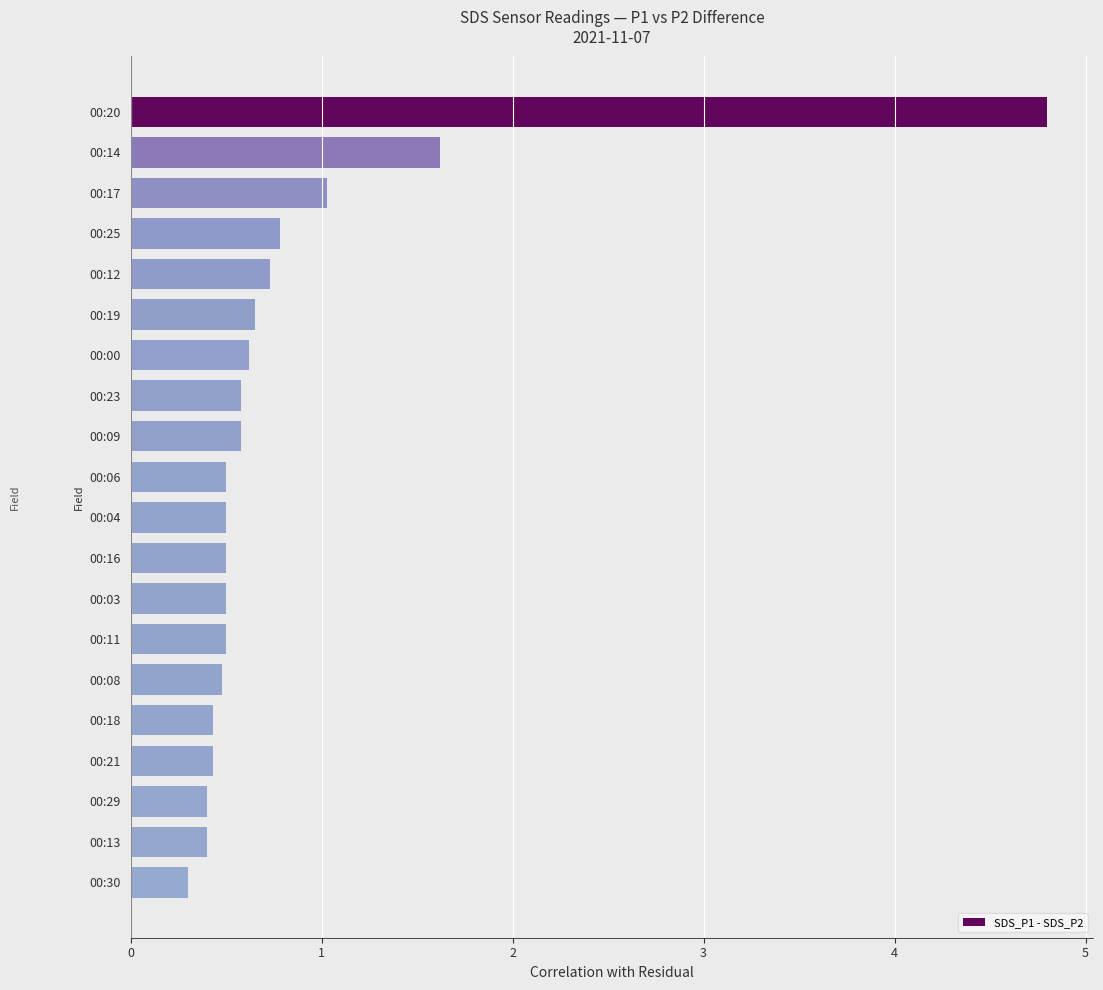

What is the maximum value shown in the chart?

4.8